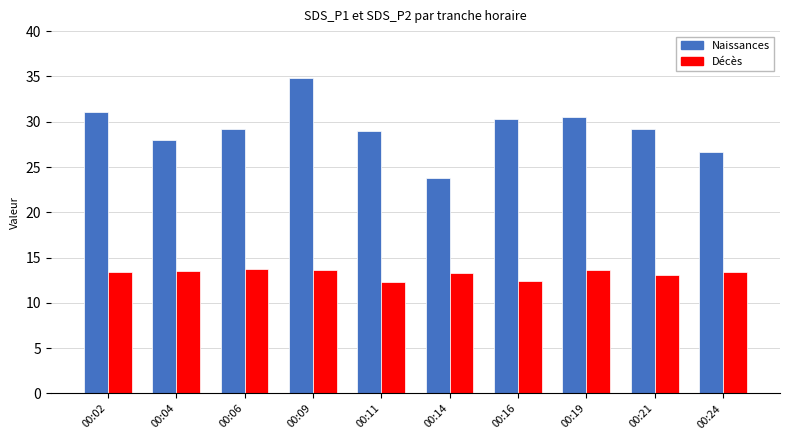

Is it true that Naissances equals 13.9 at 00:06?

False